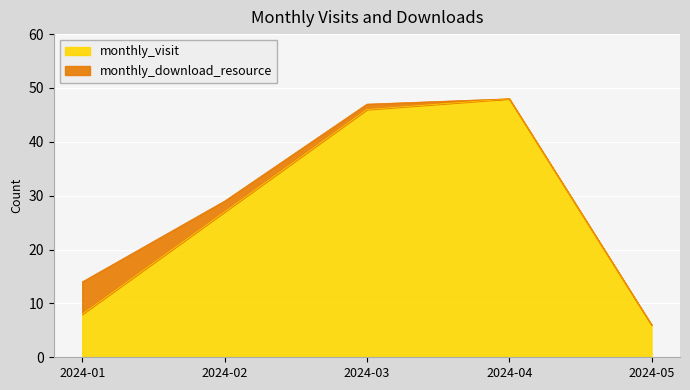

The chart shows a value of 8 at 2024-01. True or false?

True